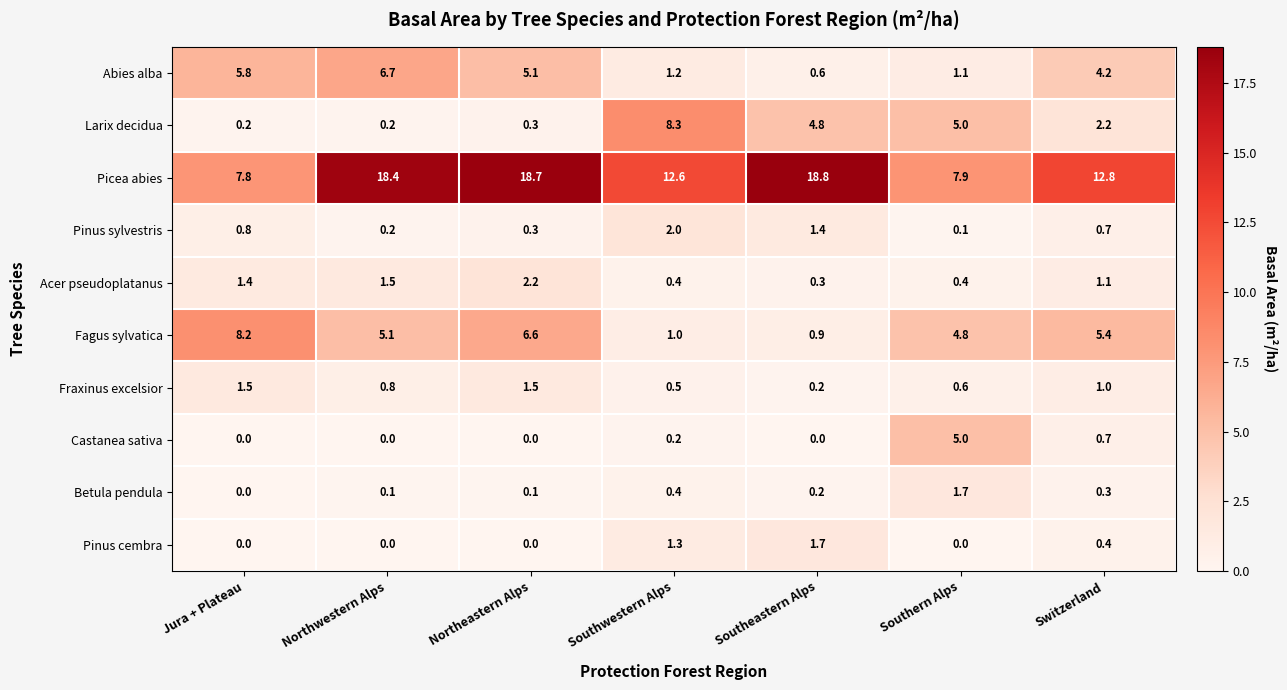

What is the sum of all Pinus sylvestris values?

5.5